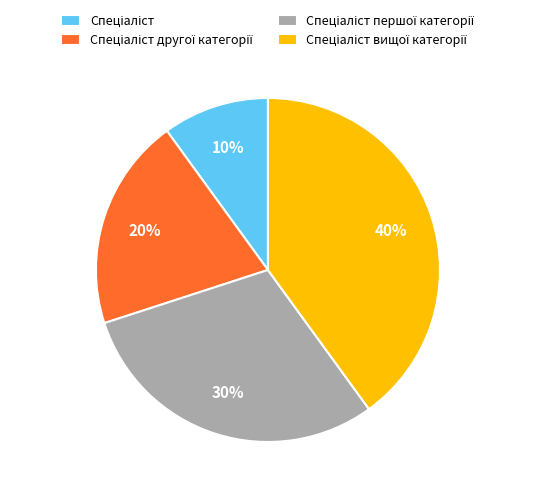

How many slices are in this pie chart?

4